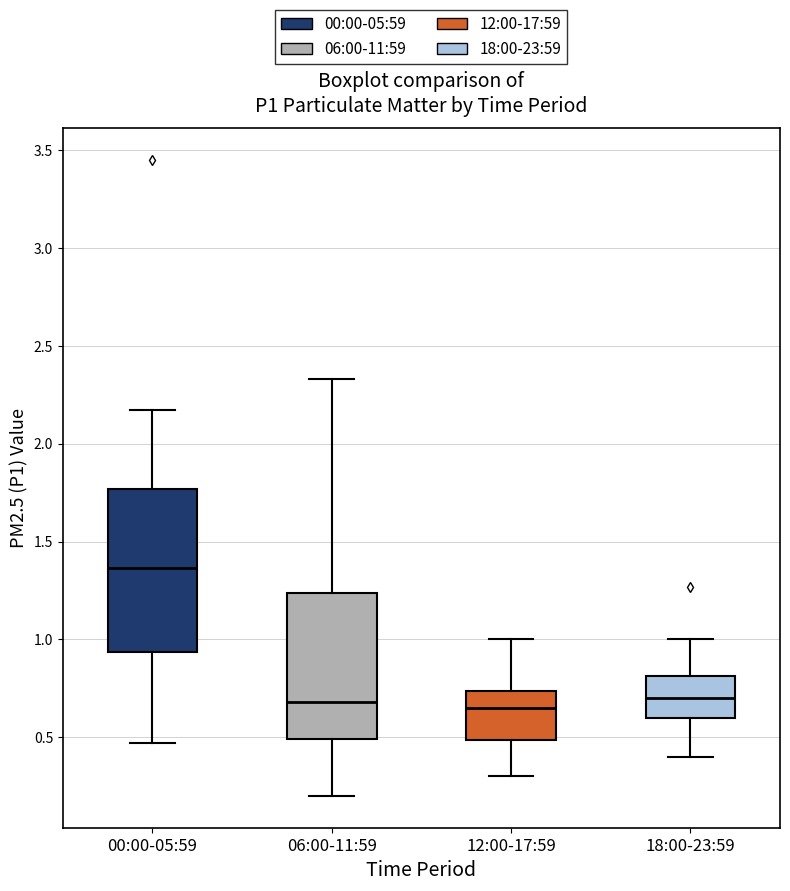

Reading left to right, read every box against the y-axis: the position of its median line, the range the box covers, and the ends of its whiskers. The values are not printed on the chart, so give them approximately, as read against the axis.

00:00-05:59: median 1.35, box 0.95 to 1.75, whiskers 0.45 to 2.15
06:00-11:59: median 0.70, box 0.50 to 1.25, whiskers 0.20 to 2.35
12:00-17:59: median 0.65, box 0.50 to 0.75, whiskers 0.30 to 1.00
18:00-23:59: median 0.70, box 0.60 to 0.80, whiskers 0.40 to 1.00